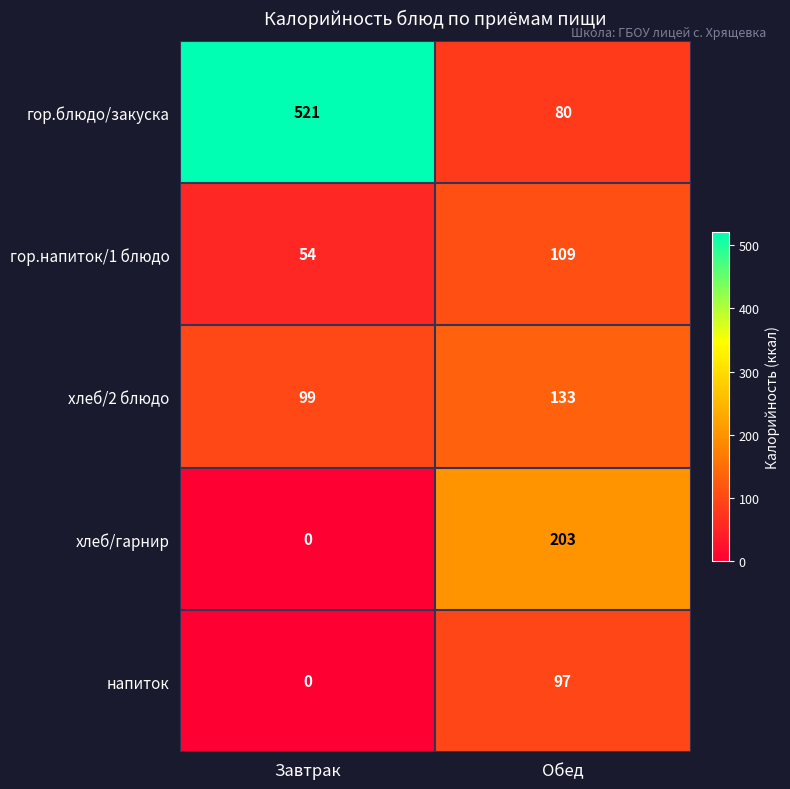

Rank the series by their maximum value, from lowest to highest.

напиток, гор.напиток/1 блюдо, хлеб/2 блюдо, хлеб/гарнир, гор.блюдо/закуска